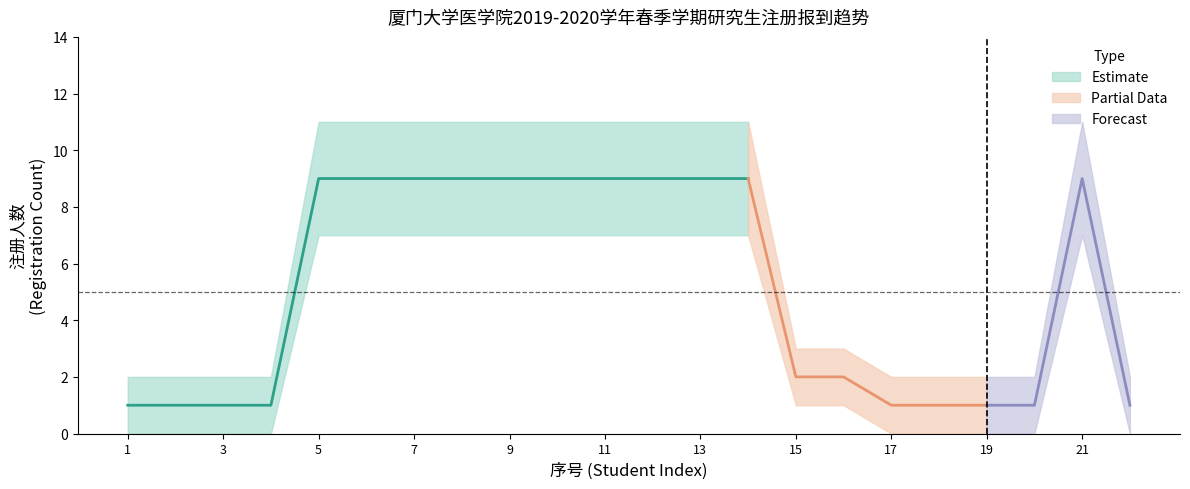

How many interior local peaks does the 学硕_upper series have?

1